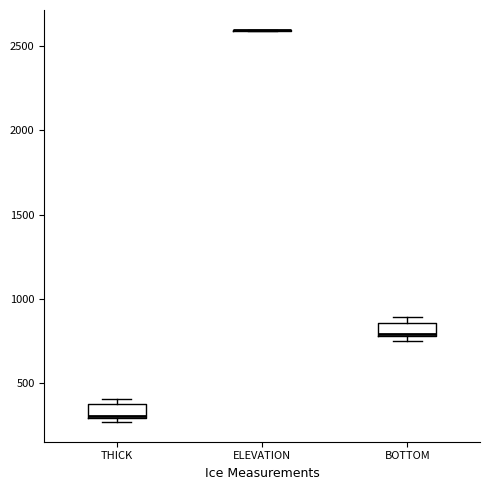

Reading left to right, read every box against the y-axis: the position of its median line, the range the box covers, and the ends of its whiskers. The values are not printed on the chart, so give them approximately, as read against the axis.

THICK: median 300, box 300 to 400, whiskers 250 to 400 (just above the box's upper edge)
ELEVATION: box collapsed to a line at 2600, whiskers 2600 to 2600
BOTTOM: median 800, box 800 to 850, whiskers 750 to 900